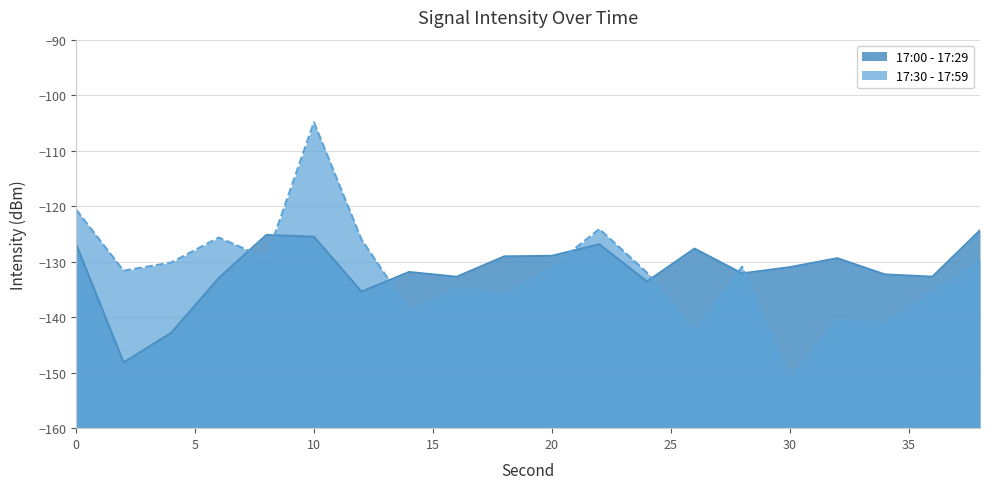

Reading left to right, extract all data points from this chart.

17:00 - 17:29: -126.8	-148.2	-142.8	-133.0	-125.2	-125.5	-135.4	-131.9	-132.7	-129.1	-129.0	-126.9	-133.6	-127.6	-132.1	-131.0	-129.4	-132.3	-132.7	-124.3
17:30 - 17:59: -120.6	-131.6	-130.2	-125.7	-129.4	-104.9	-126.0	-138.7	-134.7	-135.8	-130.9	-124.1	-132.0	-142.4	-130.9	-151.0	-140.3	-141.1	-135.4	-129.9